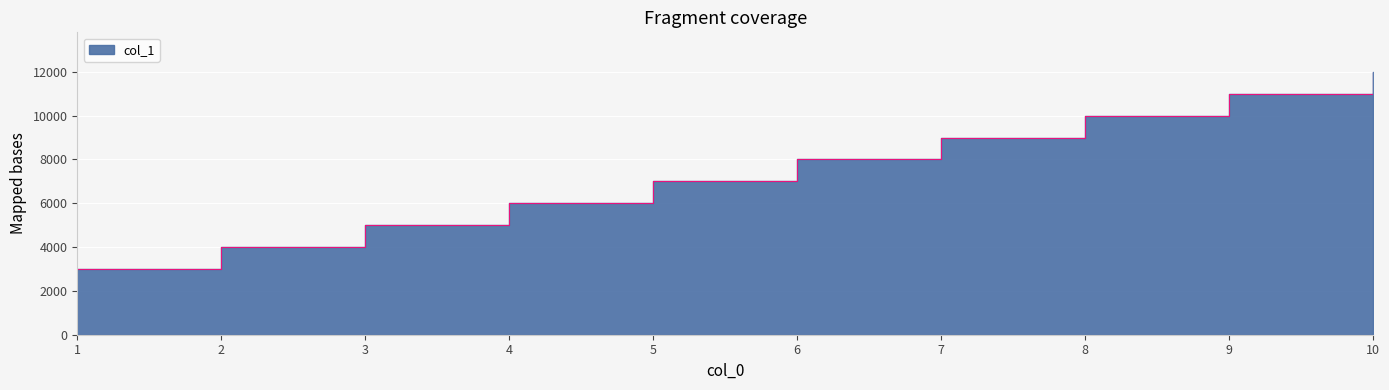

How many categories are shown in the chart?

10